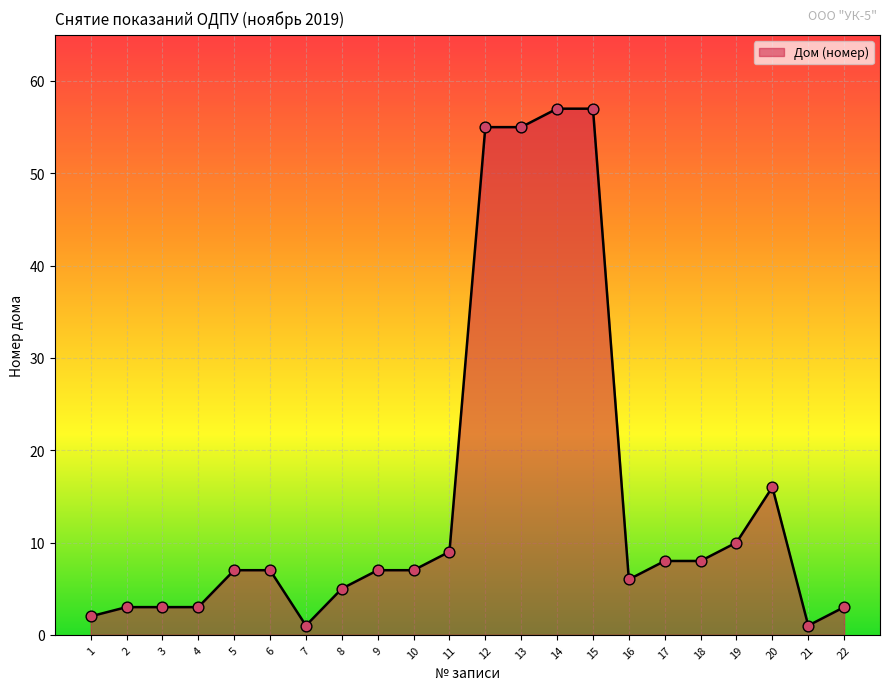

Between 5 and 18, which is larger?

18